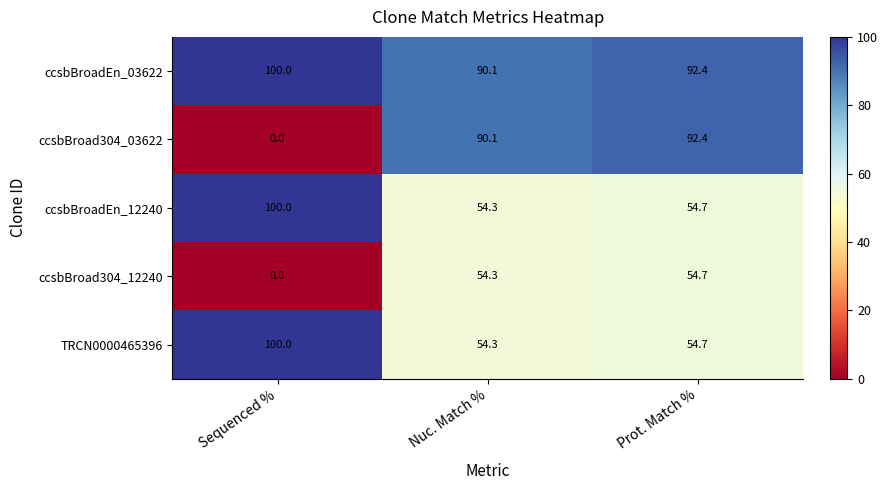

Is it true that TRCN0000465396 equals 14.6 at Nuc. Match %?

False